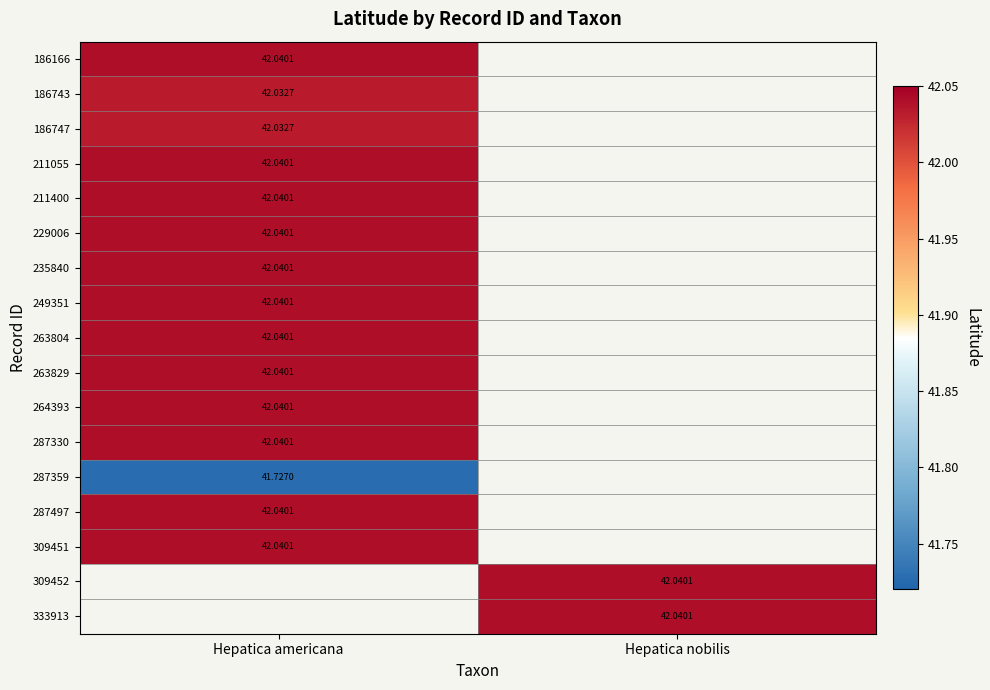

List the labels in order of 287497 value, smallest first.

Hepatica americana, Hepatica nobilis